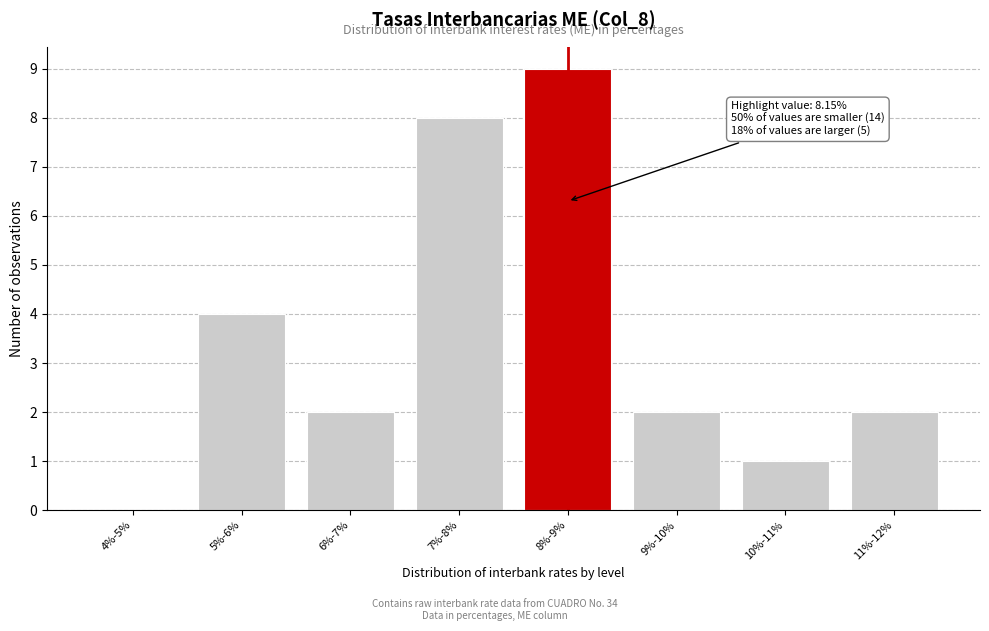

Reading left to right, transcribe all the data shown in this chart.

4%-5%=0	5%-6%=4	6%-7%=2	7%-8%=8	8%-9%=9	9%-10%=2	10%-11%=1	11%-12%=2